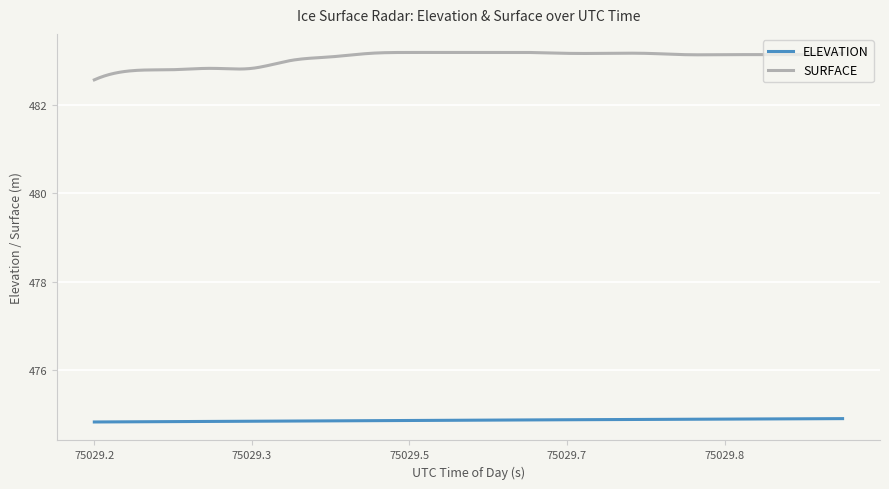

At how many categories does at least one series exceed 477?

300